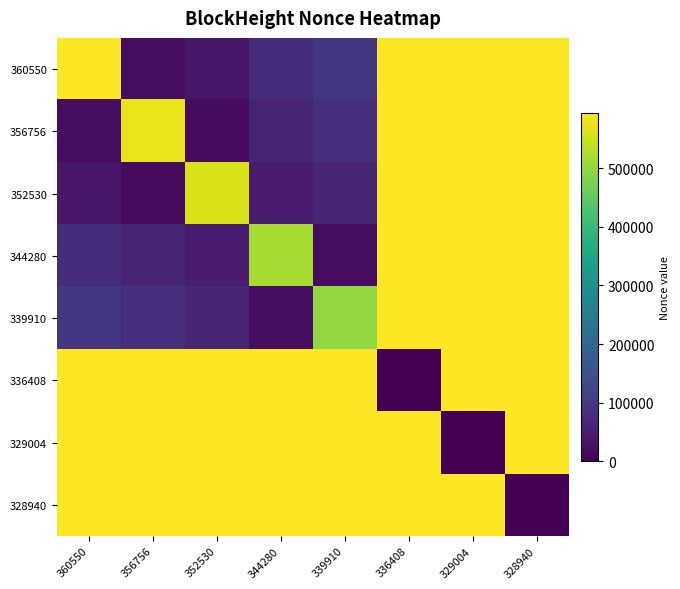

What is the total value across all series at 344280?

2504476.9